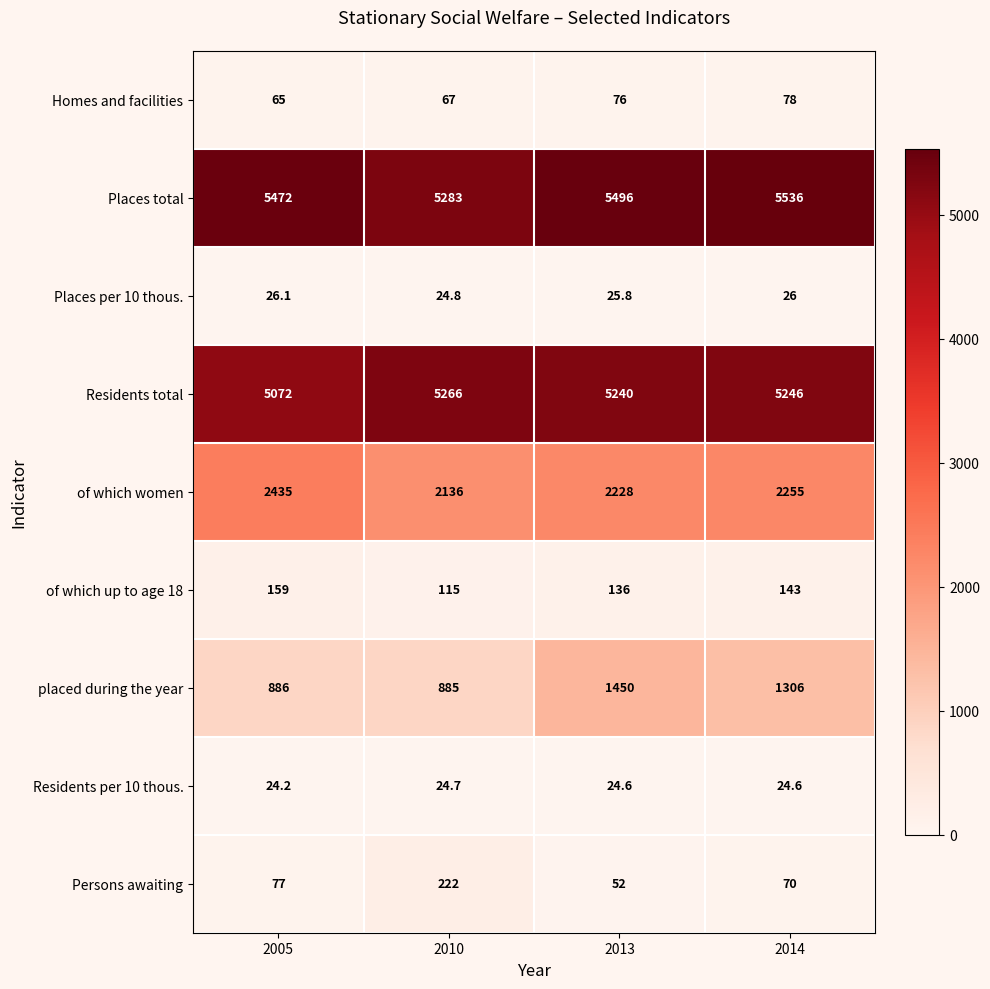

At which label does Residents total first exceed 5246?

2010